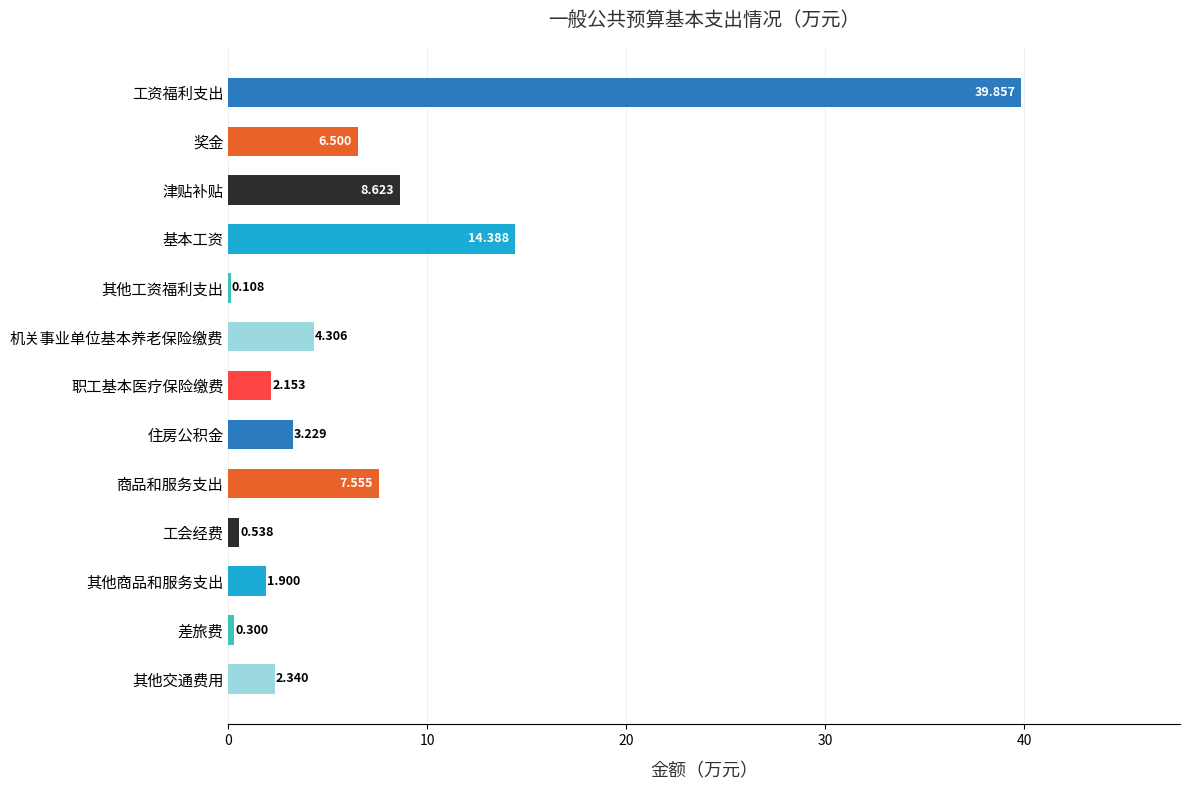

At which category does the chart reach its peak across all series?

工资福利支出